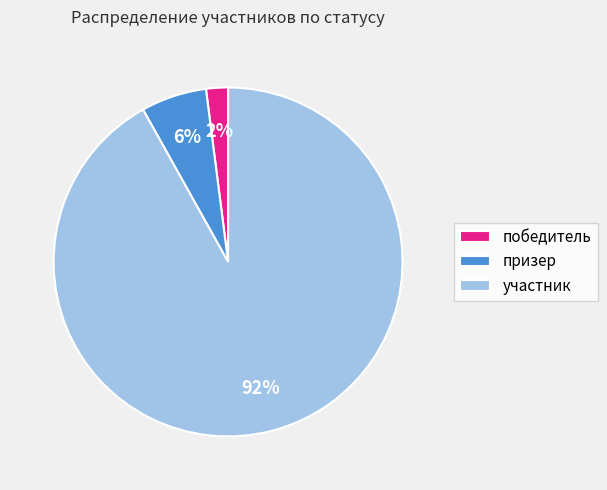

How many slices are in this pie chart?

3